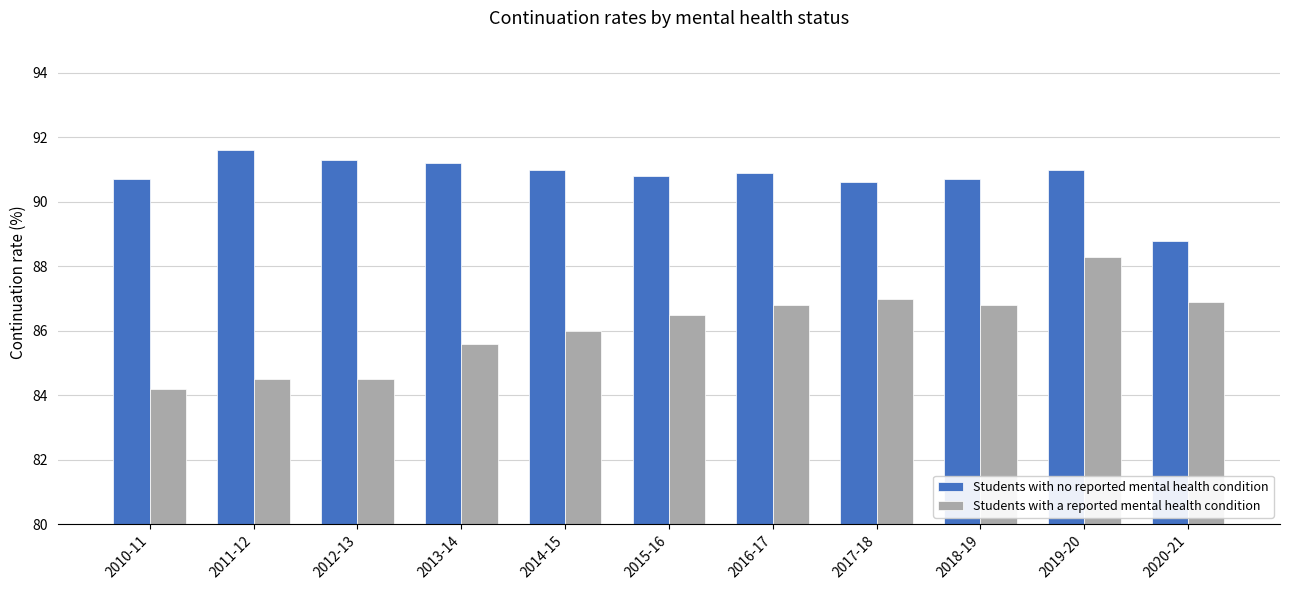

What is the sum of all Students with a reported mental health condition values?

947.1